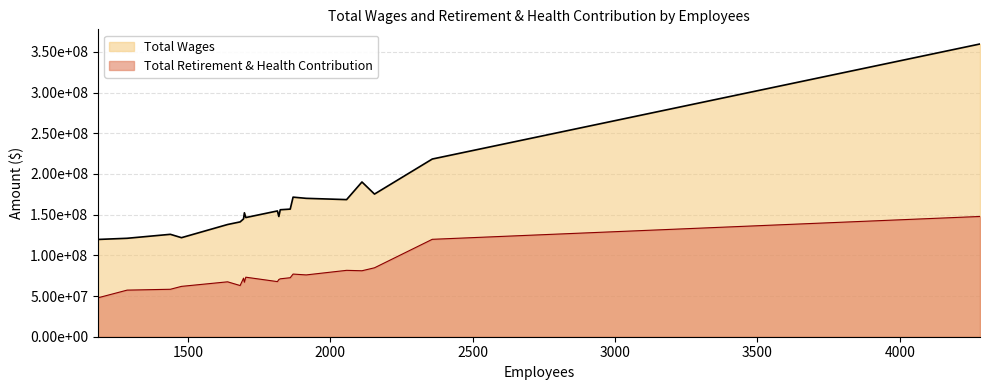

What is the minimum value for Total Wages?

119526251.1